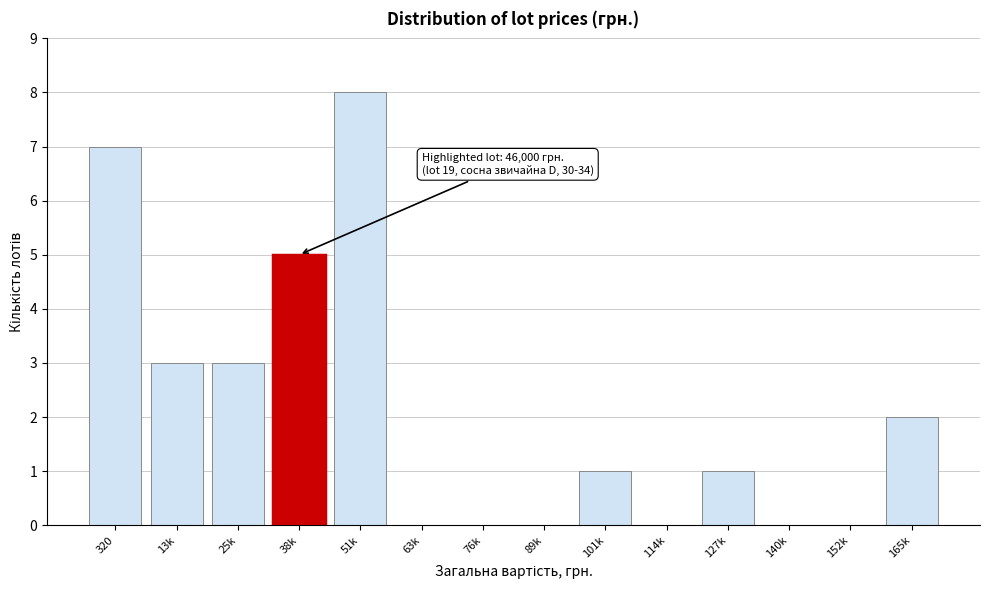

Reading right to left, what are all the values shown in this chart?

165k=2	152k=0	140k=0	127k=1	114k=0	101k=1	89k=0	76k=0	63k=0	51k=8	38k=5	25k=3	13k=3	320=7